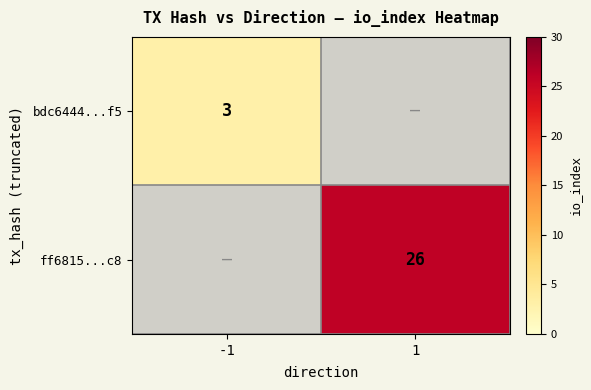

The value of bdc6444...f5 at -1 is 3. True or false?

True